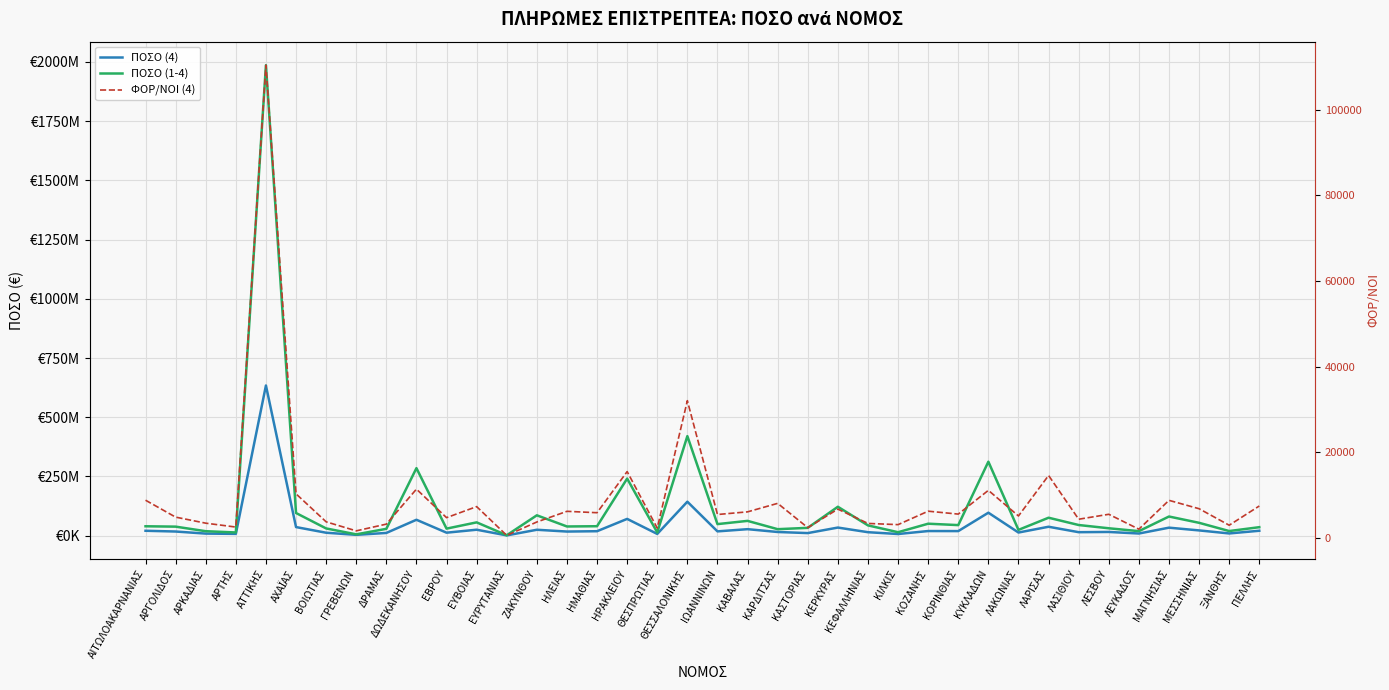

True or false: ΠΟΣΟ (1-4) and ΠΟΣΟ (4) cross at least once.

False